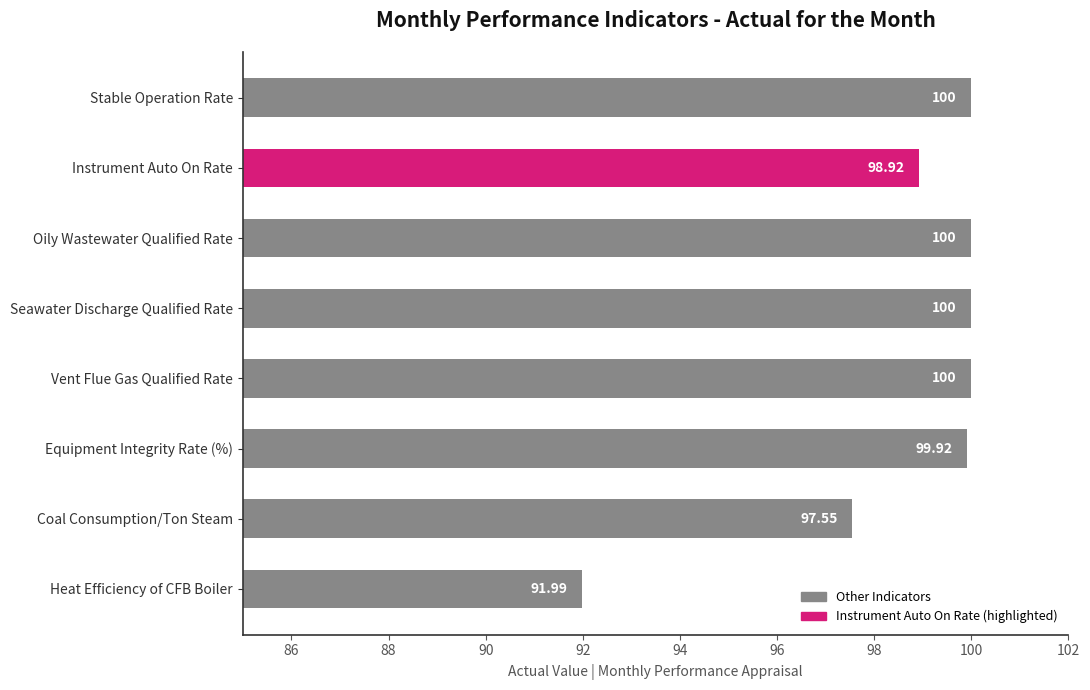

How many bars are there in total?

8